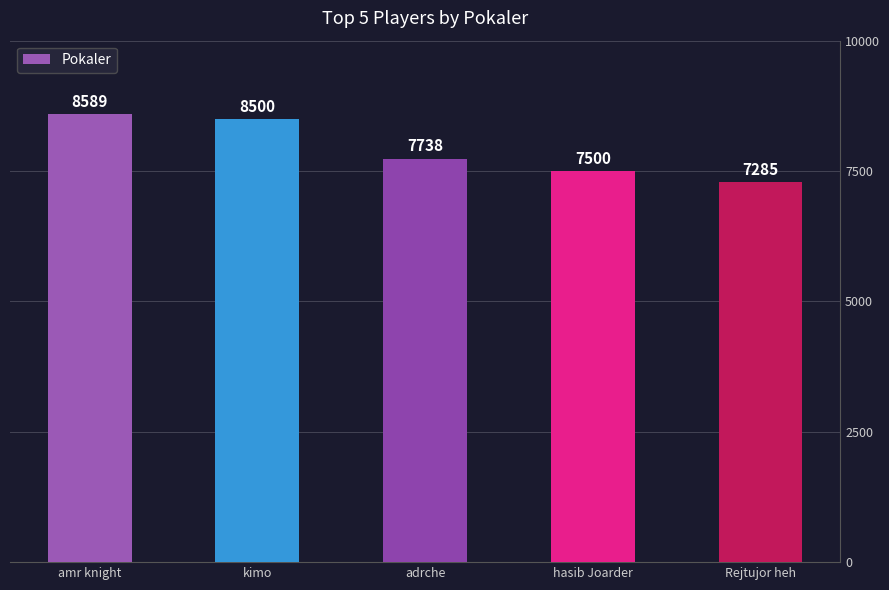

What is the value of the 4th bar from the left?

7500